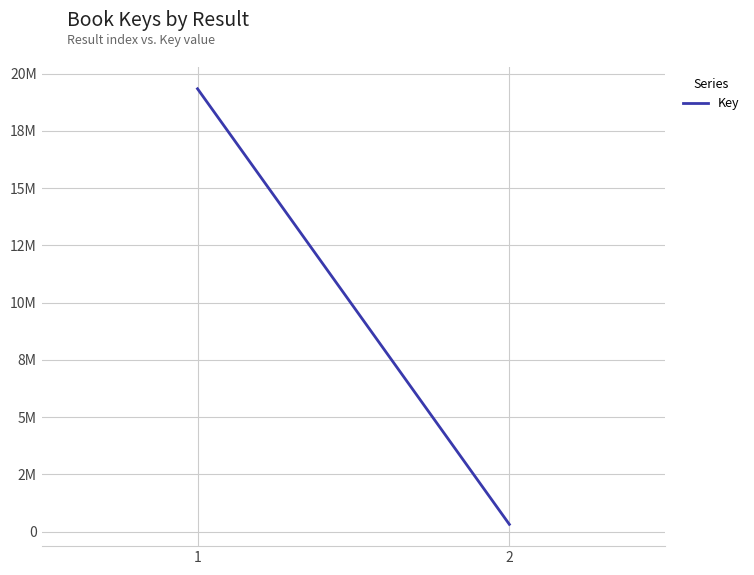

How many series are shown in this chart?

1